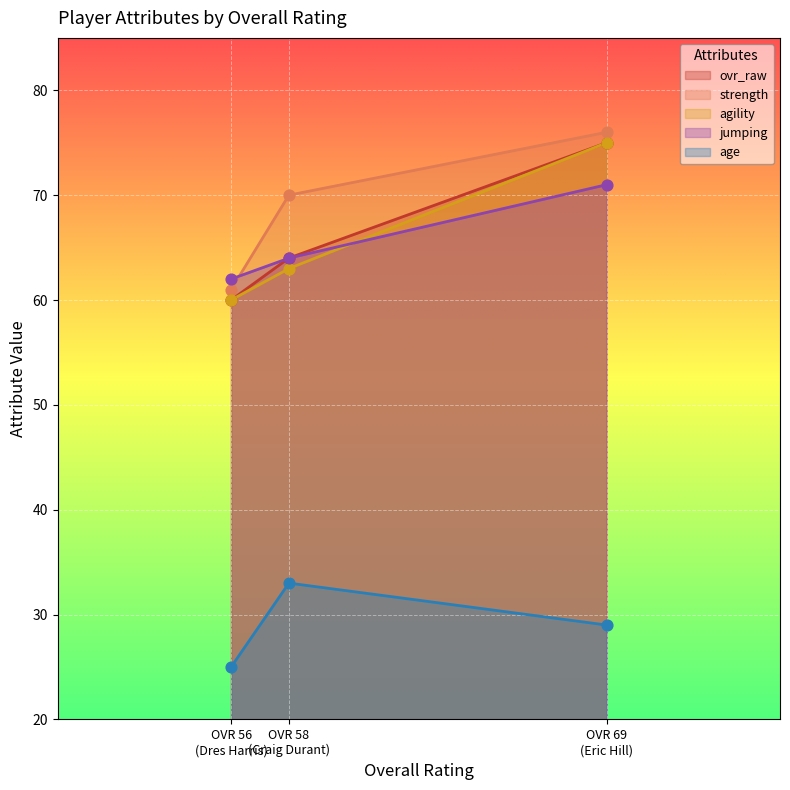

What are all the series names shown in the legend?

ovr_raw, strength, agility, jumping, age